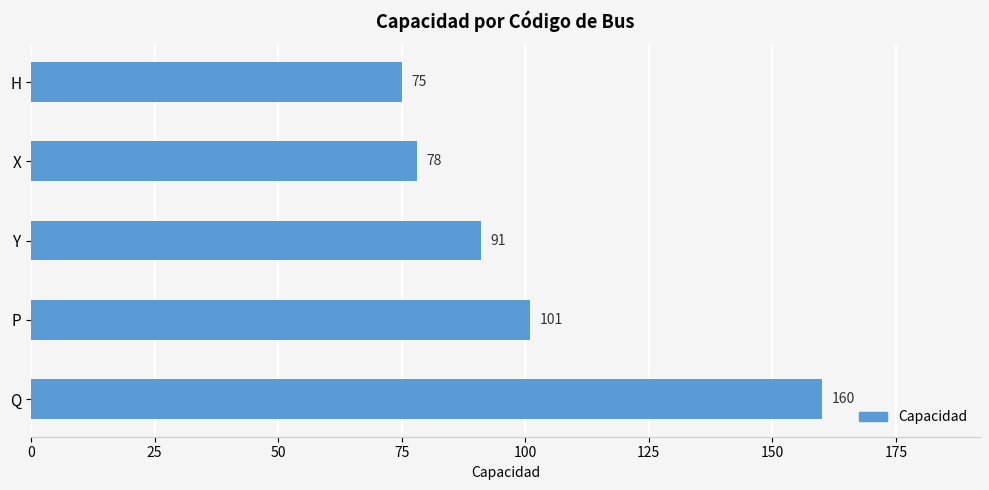

Does the chart contain any negative values?

No